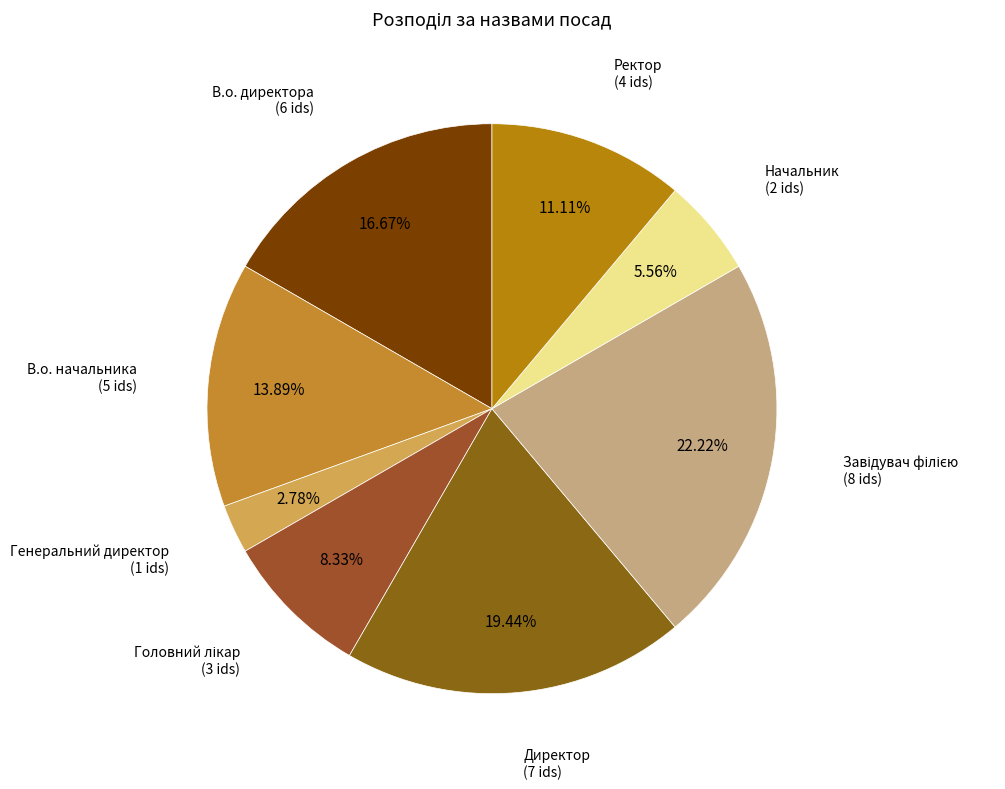

Which category has the smallest portion of the pie?

Генеральний директор